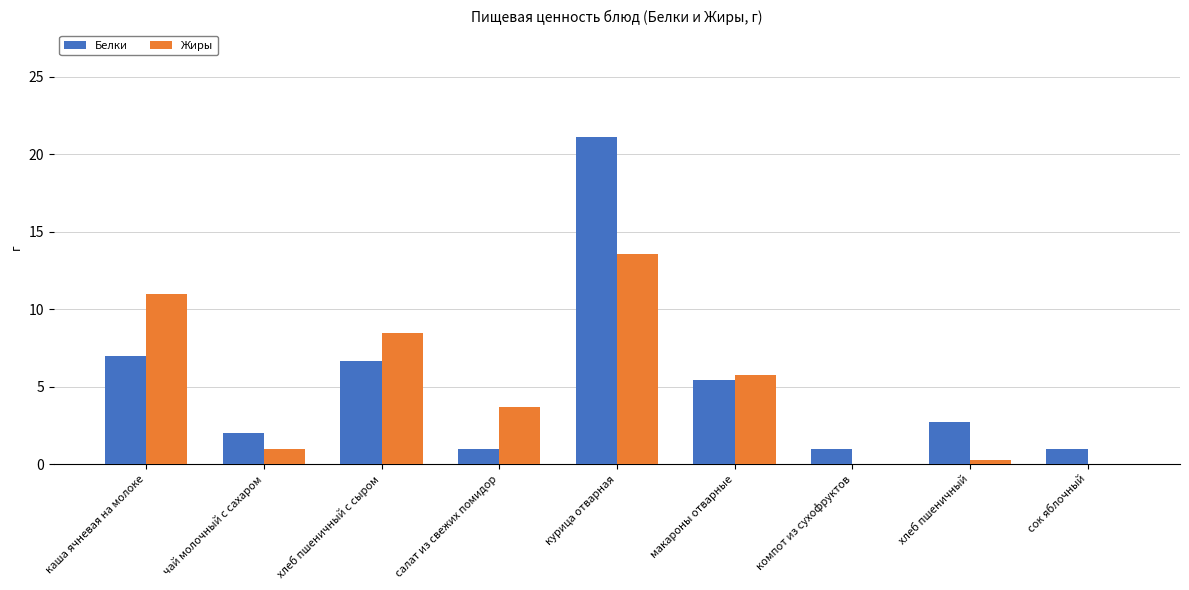

What is the highest value of the Жиры series?

13.6